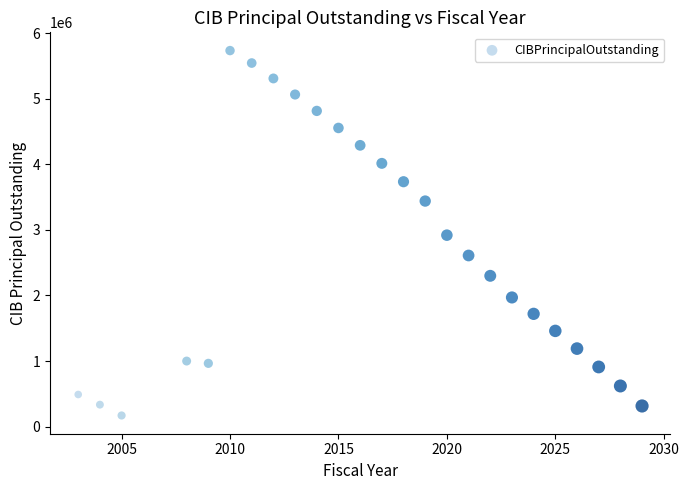

What is the range of X values (max minus min)?

26